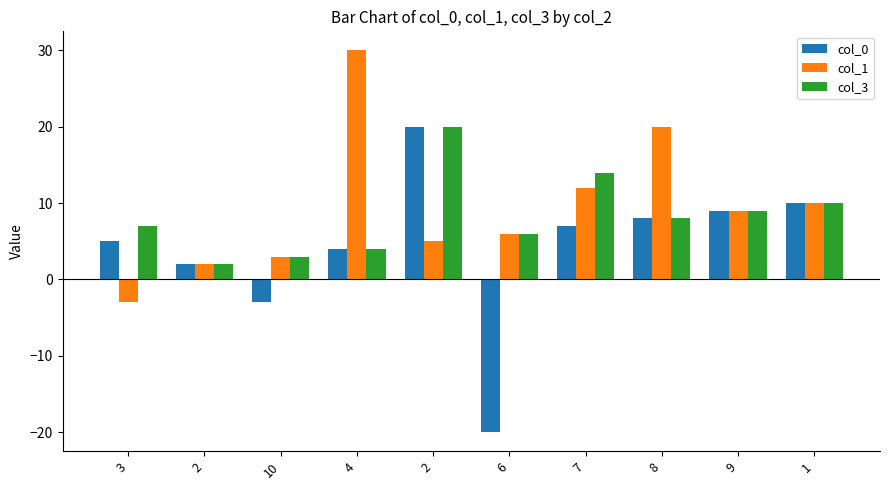

Reading left to right, transcribe all the data shown in this chart.

col_0: 3=5	2=2	10=-3	4=4	2=20	6=-20	7=7	8=8	9=9	1=10
col_1: 3=-3	2=2	10=3	4=30	2=5	6=6	7=12	8=20	9=9	1=10
col_3: 3=7	2=2	10=3	4=4	2=20	6=6	7=14	8=8	9=9	1=10